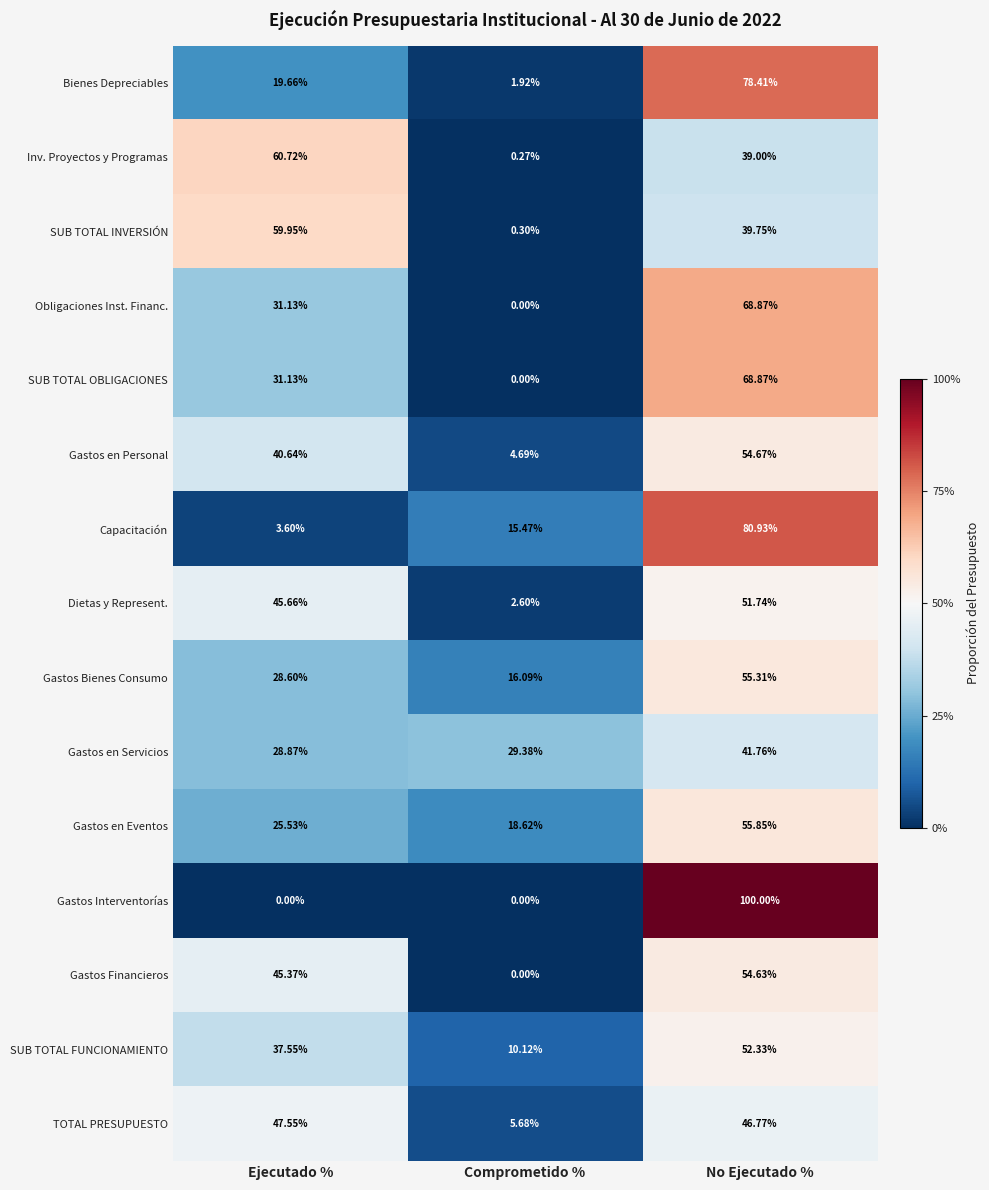

Where does the Inv. Proyectos y Programas series first go above 39?

Ejecutado %